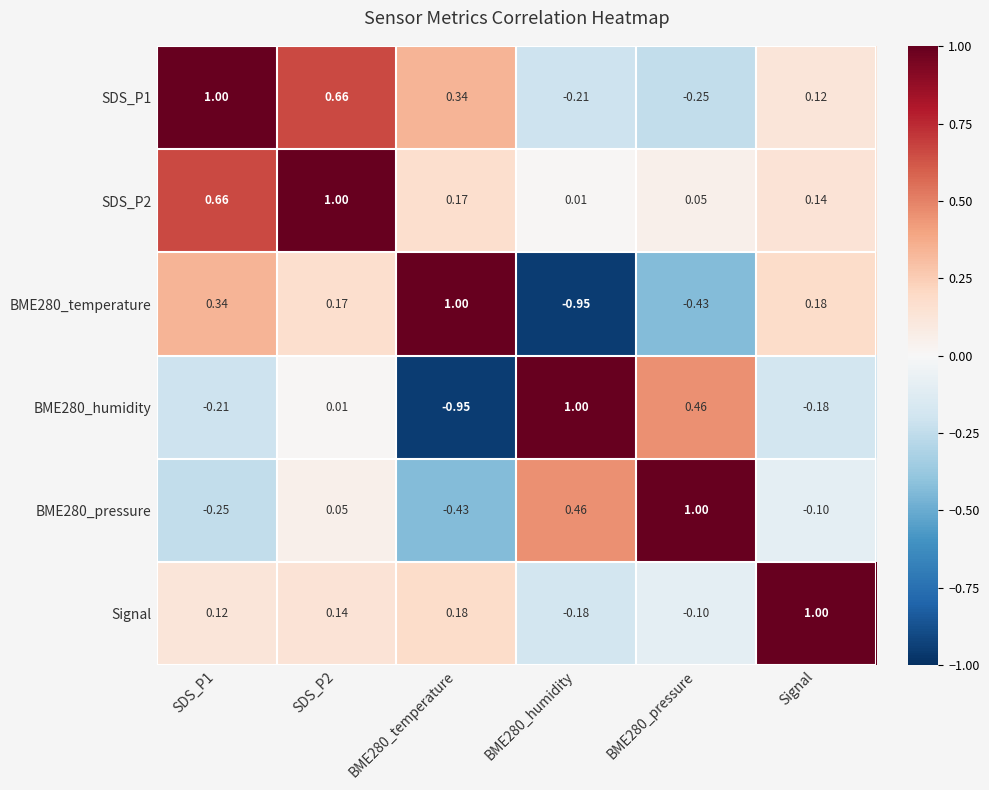

At which label is SDS_P1 closest to 0?

Signal